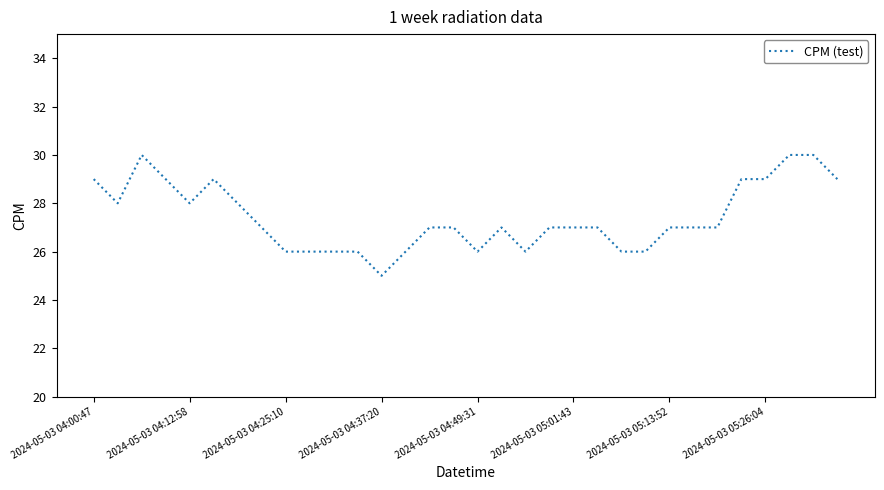

Reading left to right, extract all data points from this chart.

29	28	30	29	28	29	28	27	26	26	26	26	25	26	27	27	26	27	26	27	27	27	26	26	27	27	27	29	29	30	30	29